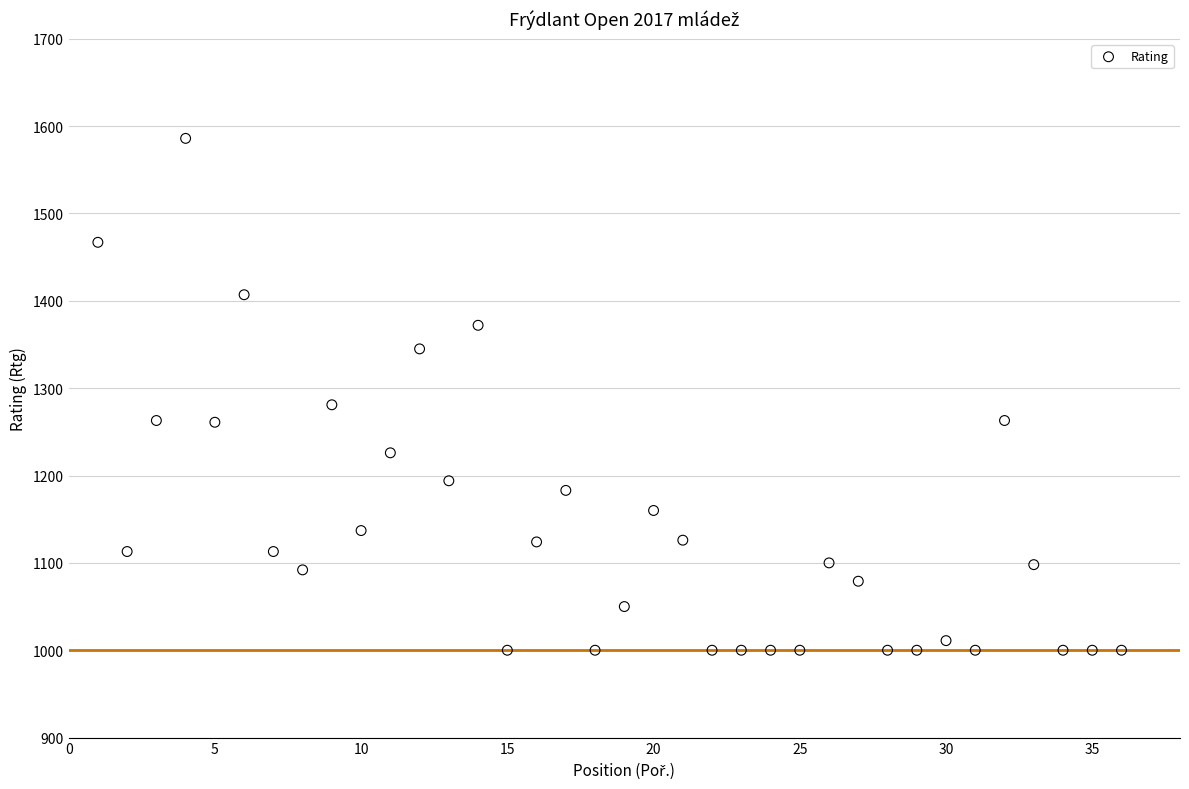

What Y value in the scatter plot is closest to 1293?

1281